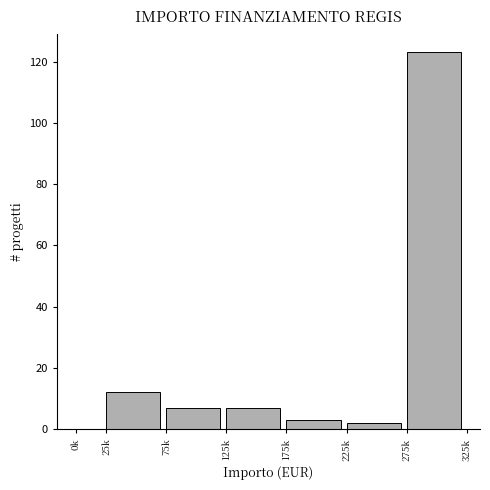

Reading left to right, list all the values displayed in this chart.

0k=0	25k=12	75k=7	125k=7	175k=3	225k=2	275k=123